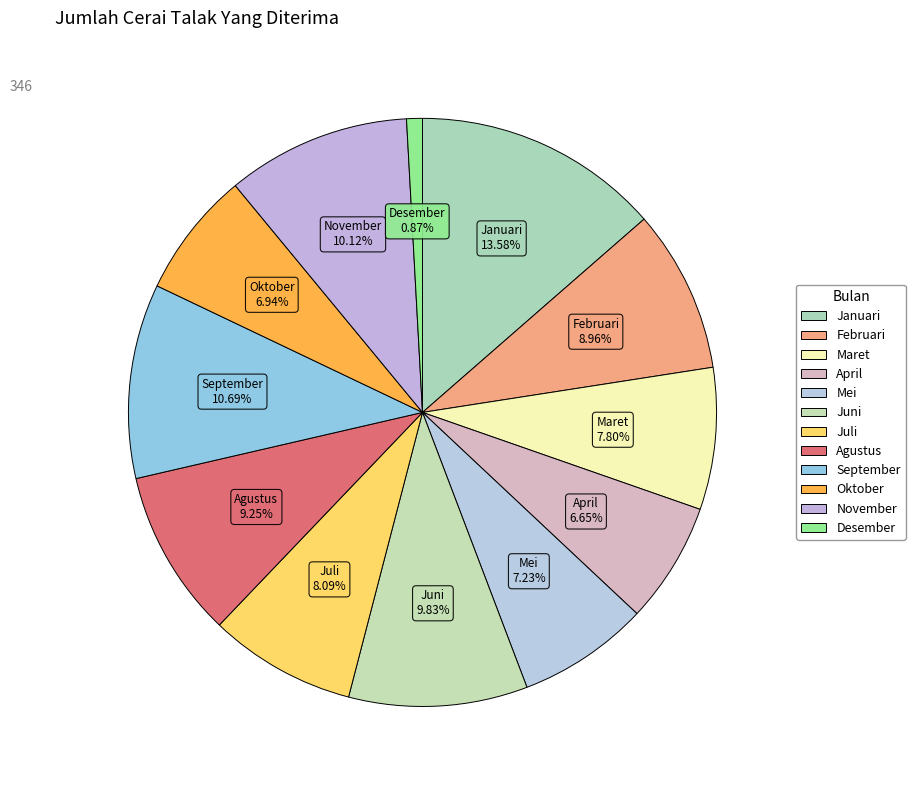

How much of the chart is everything except Juni?

90.2%